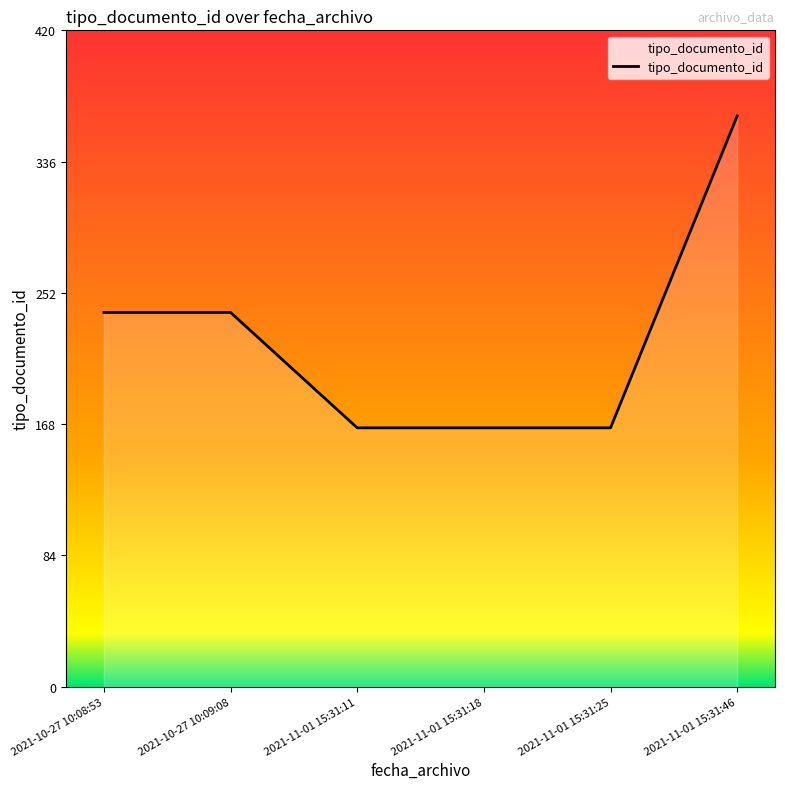

True or false: there are more than 2 points higher than both neighbors.

False